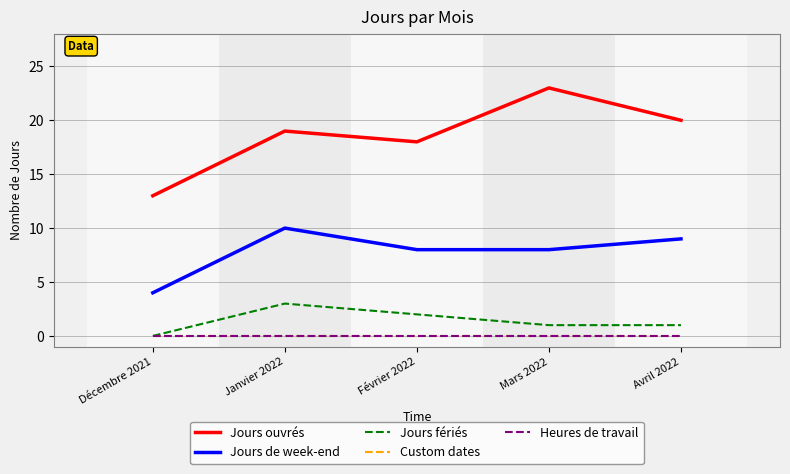

Does the chart display data point markers on the line(s)?

No